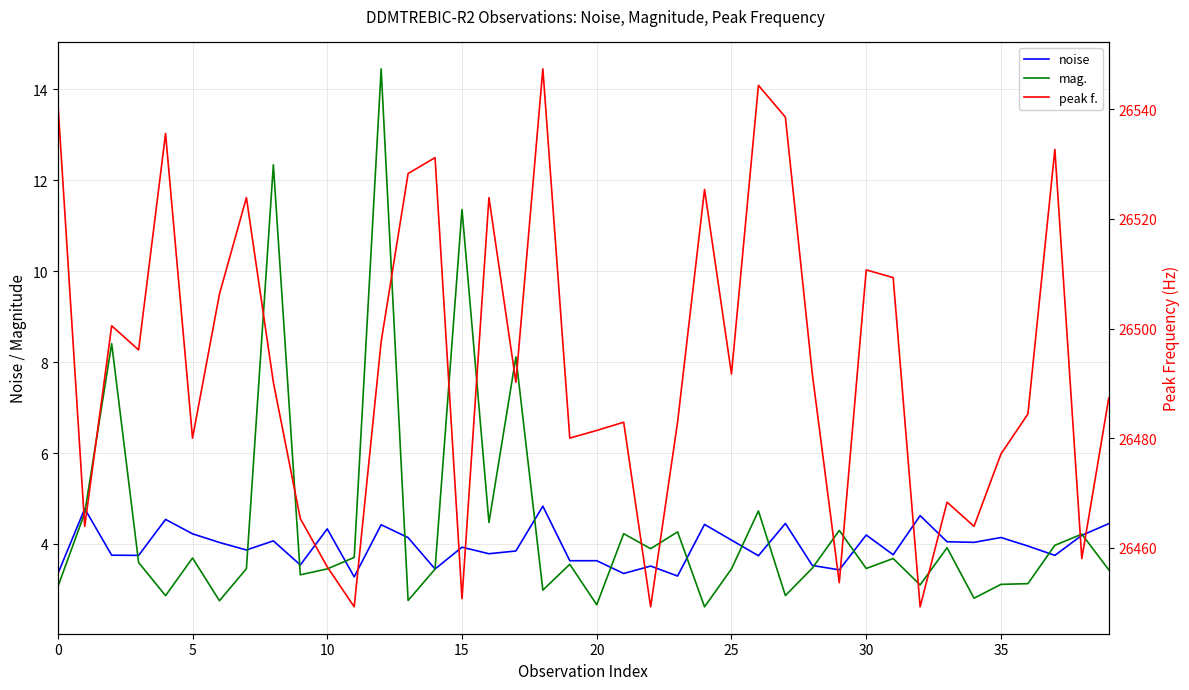

What is the highest value of the mag. series?

14.5